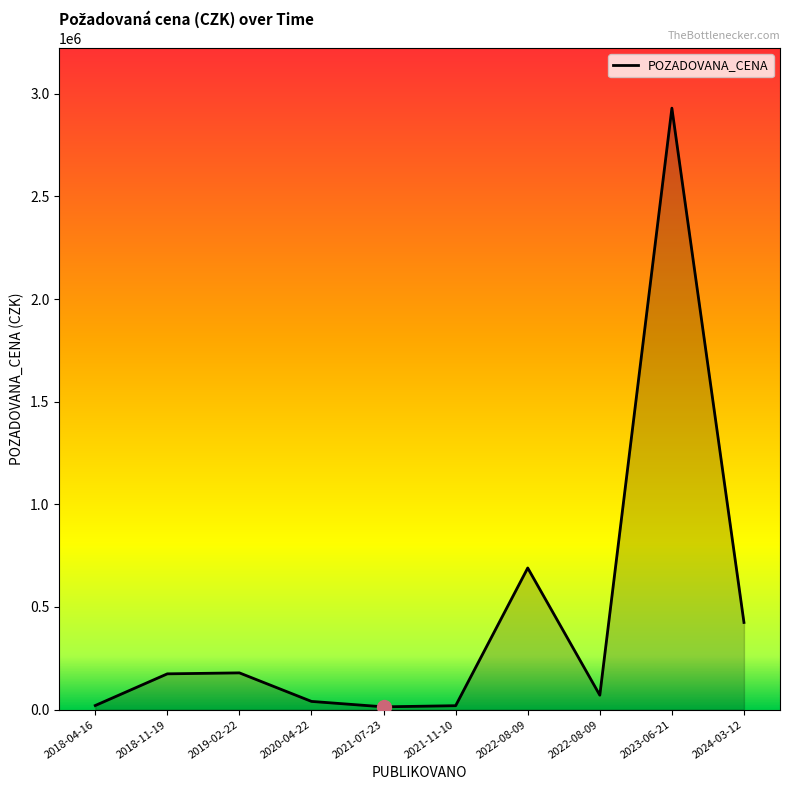

The chart shows a value of 5331 at 2021-07-23. True or false?

False